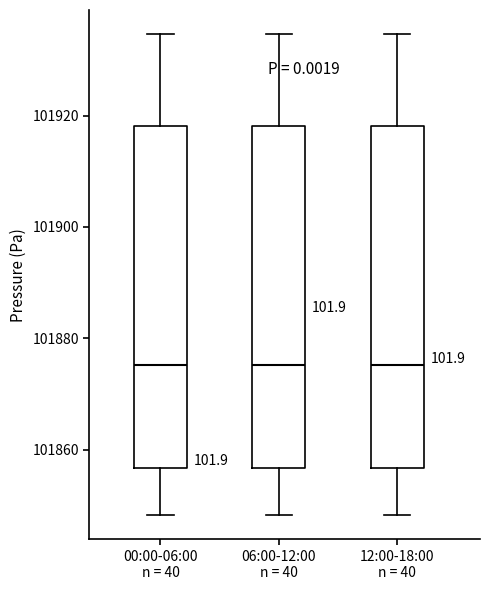

Reading left to right, transcribe this box plot: for each box, give where its median line is, the range the box spans, and where its two whiskers end, as read against the y-axis. The values are not printed on the chart, so give them approximately, as read against the axis.

00:00-06:00 n = 40: median 101876, box 101856 to 101918, whiskers 101848 to 101934
06:00-12:00 n = 40: median 101876, box 101856 to 101918, whiskers 101848 to 101934
12:00-18:00 n = 40: median 101876, box 101856 to 101918, whiskers 101848 to 101934